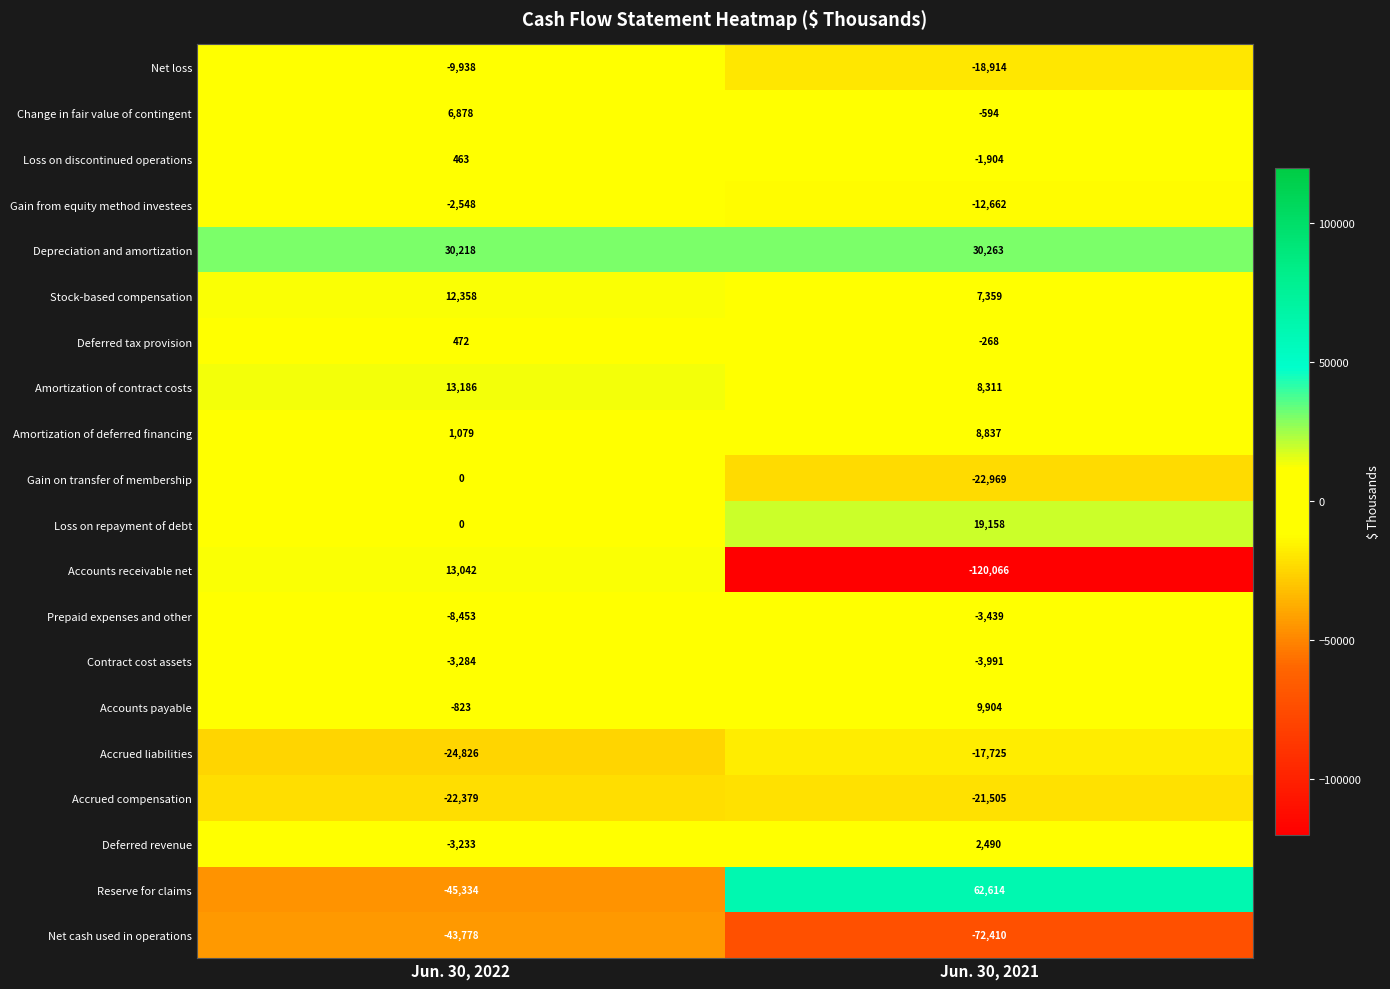

True or false: Change in fair value of contingent has a value of 9949 at Jun. 30, 2022.

False